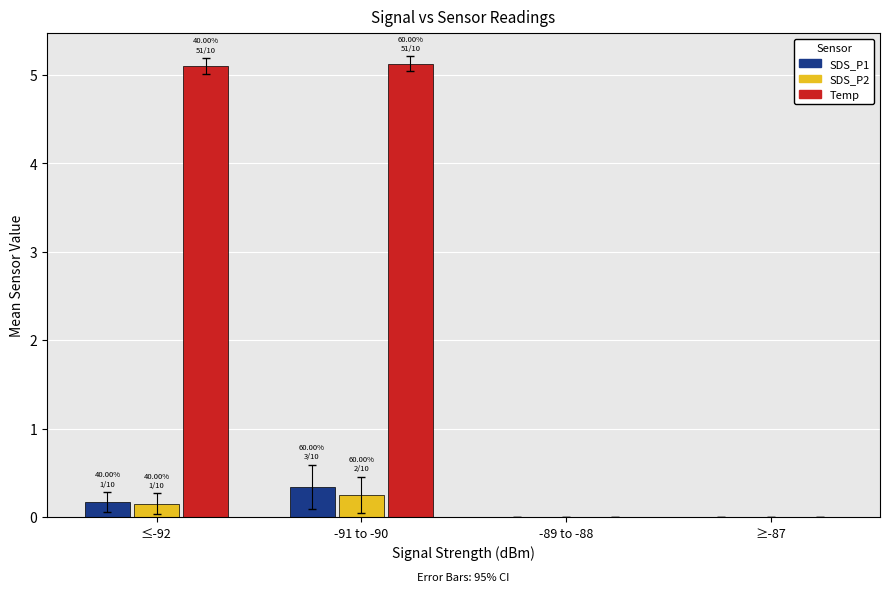

What is the greatest value displayed?

5.1